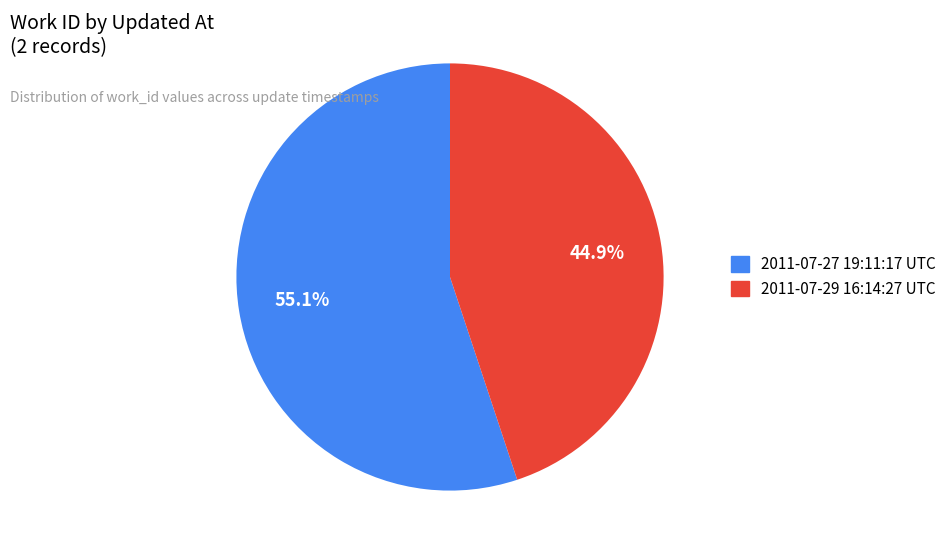

Which category has the biggest portion of the pie?

2011-07-27 19:11:17 UTC